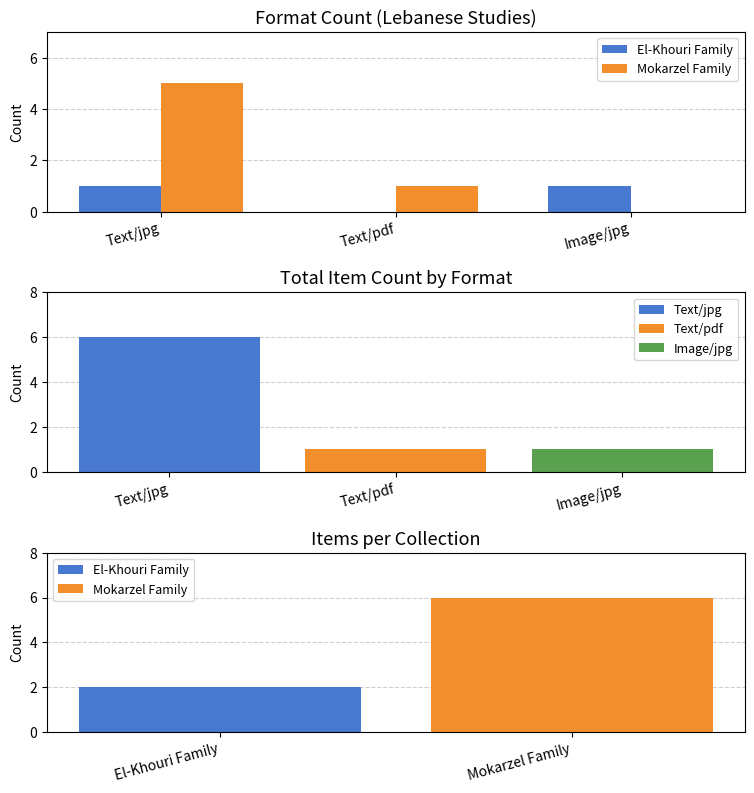

Which series has the largest range (max minus min)?

Mokarzel Family